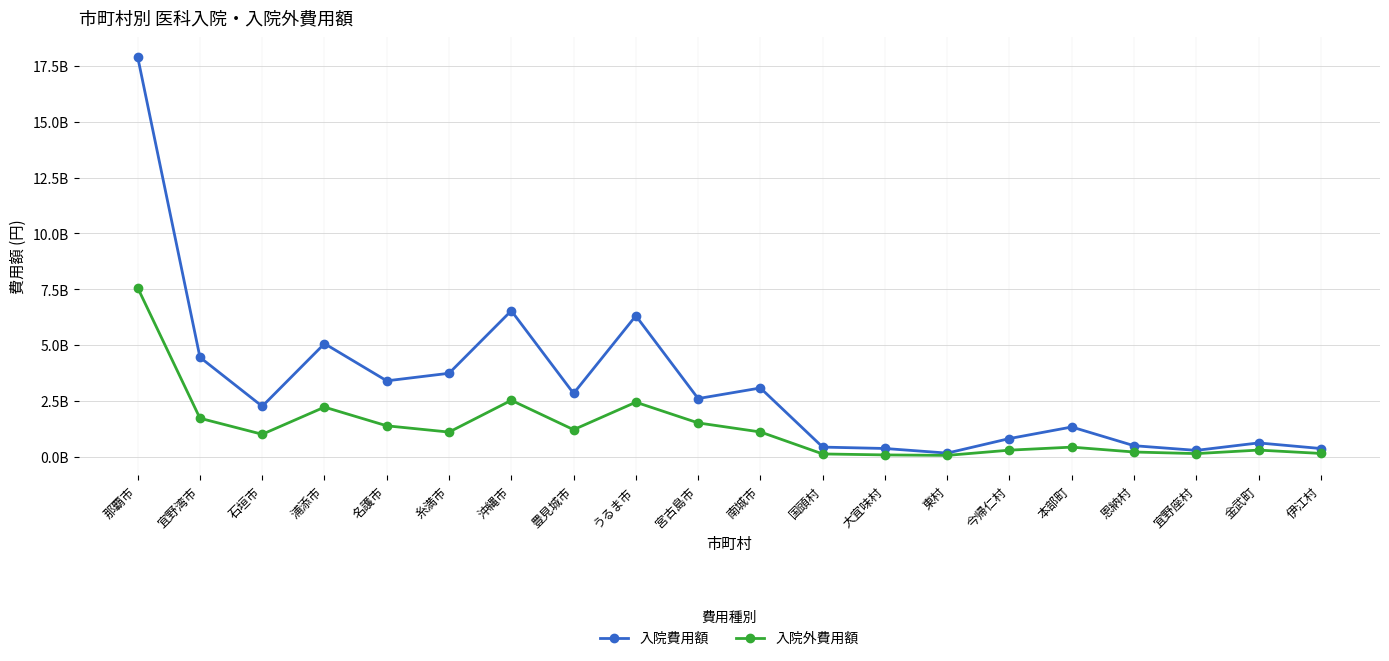

True or false: 入院費用額 has a value of 1333148500 at 本部町.

True